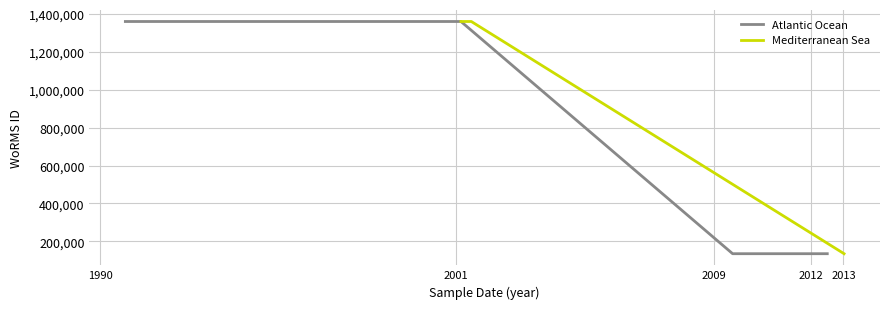

How many data points are less than 1361174?

2